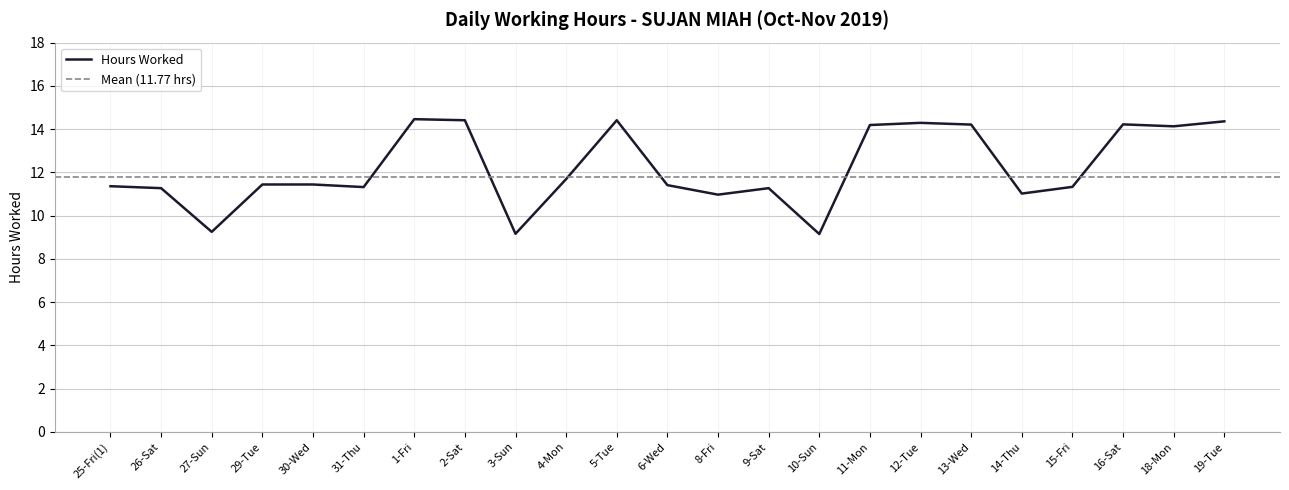

What is the greatest value displayed?

14.5